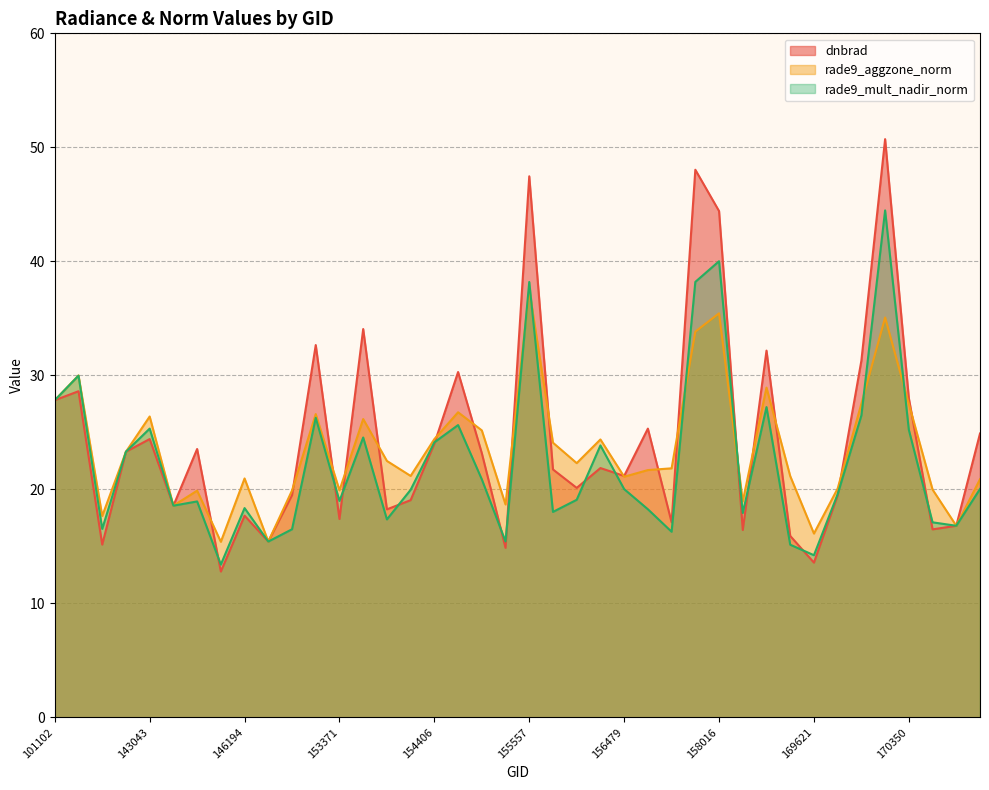

What is the minimum value shown in the chart?

12.8